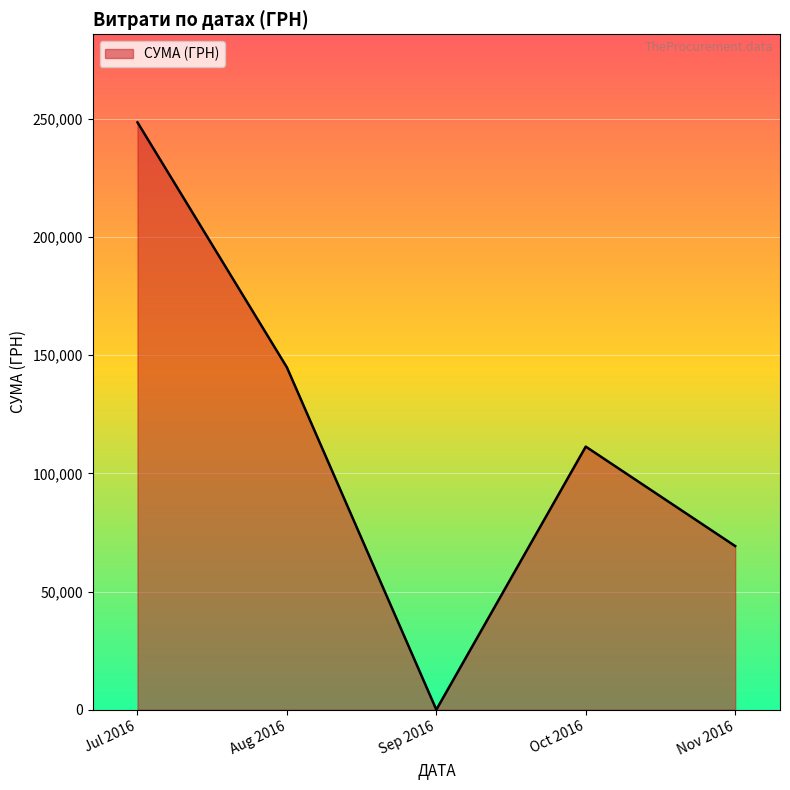

How many distinct data groups are displayed?

1